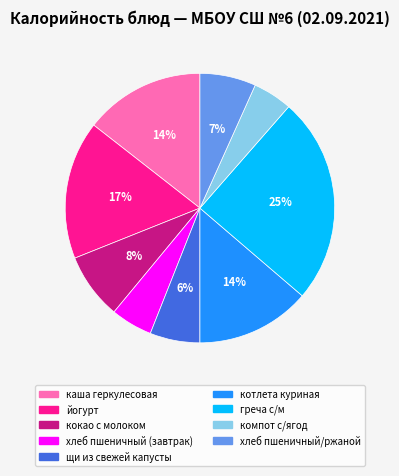

To the nearest percent, what portion does каша геркулесовая represent?

14%